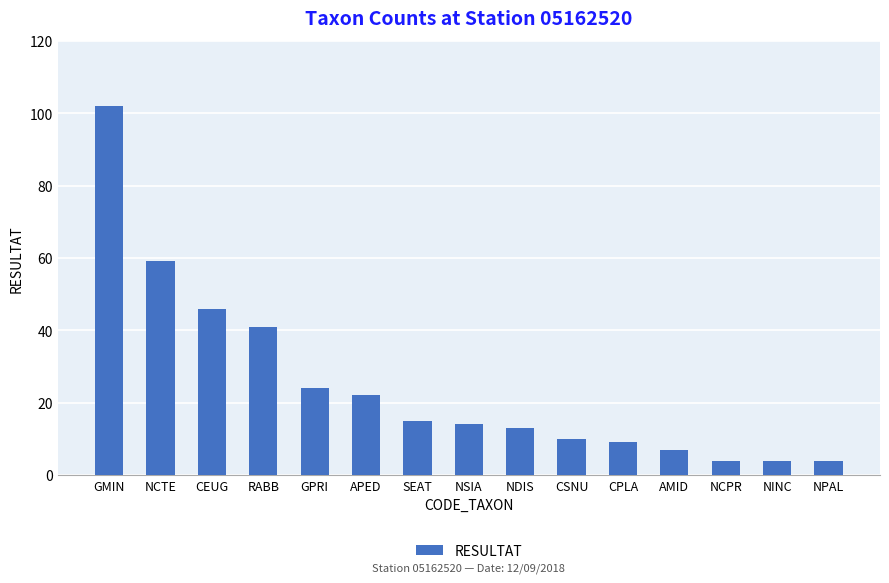

Where does the data first go above 14?

GMIN